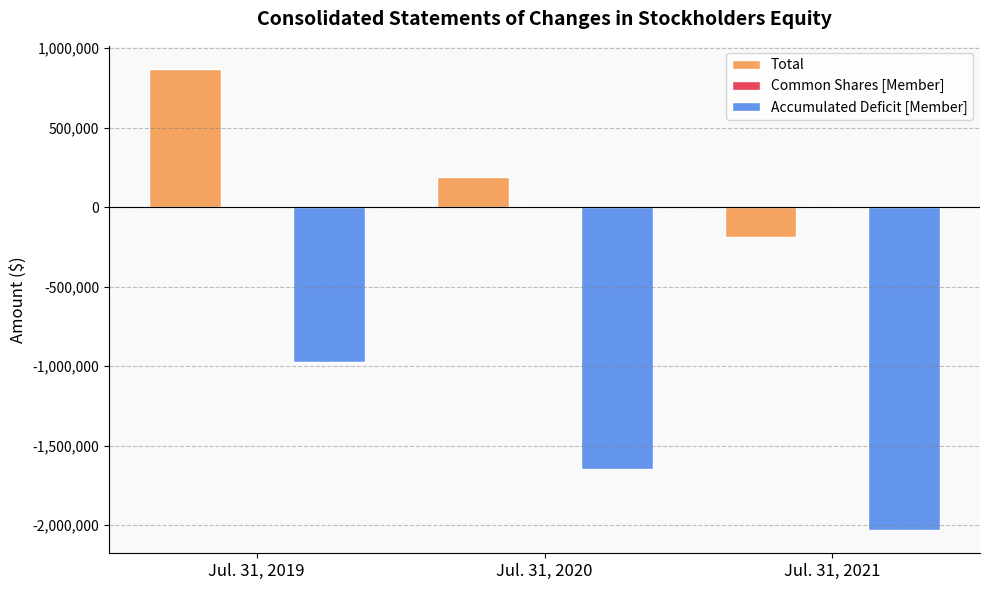

At which category is the sum across all series the highest?

Jul. 31, 2019